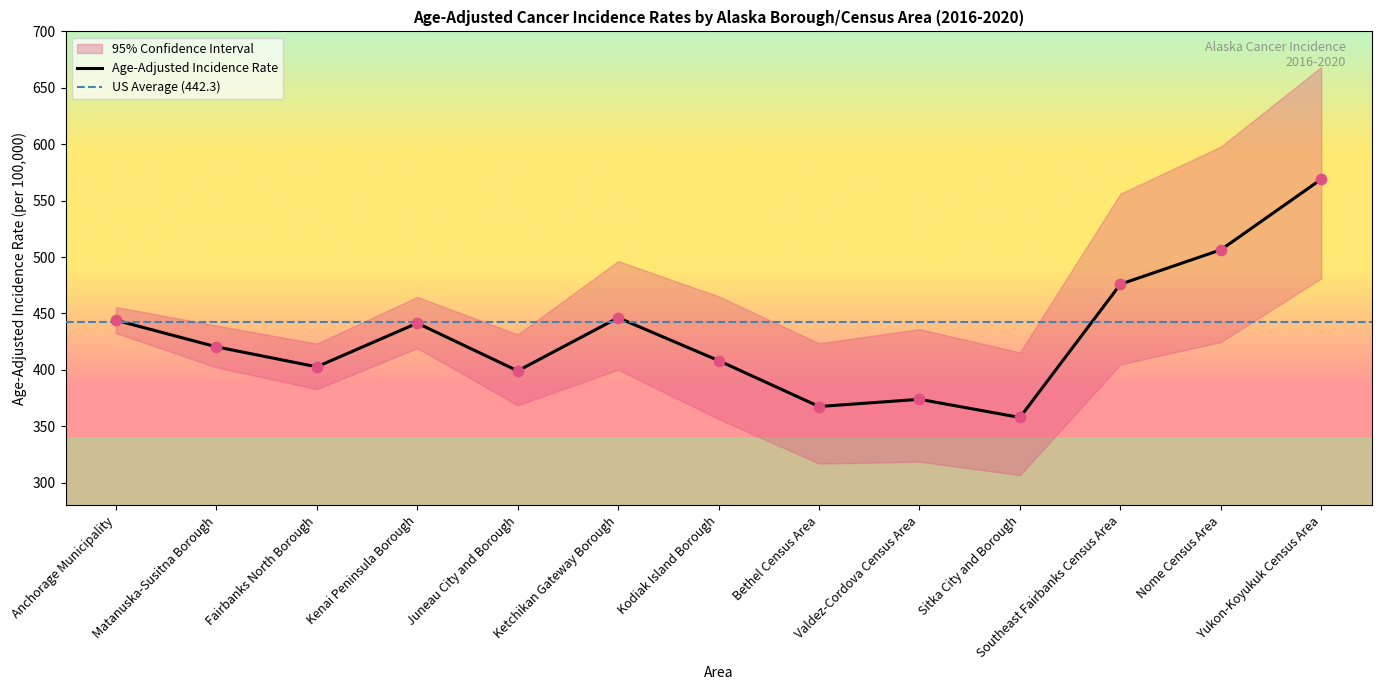

True or false: Age-Adjusted Incidence Rate has a value of 892.4 at Nome Census Area.

False